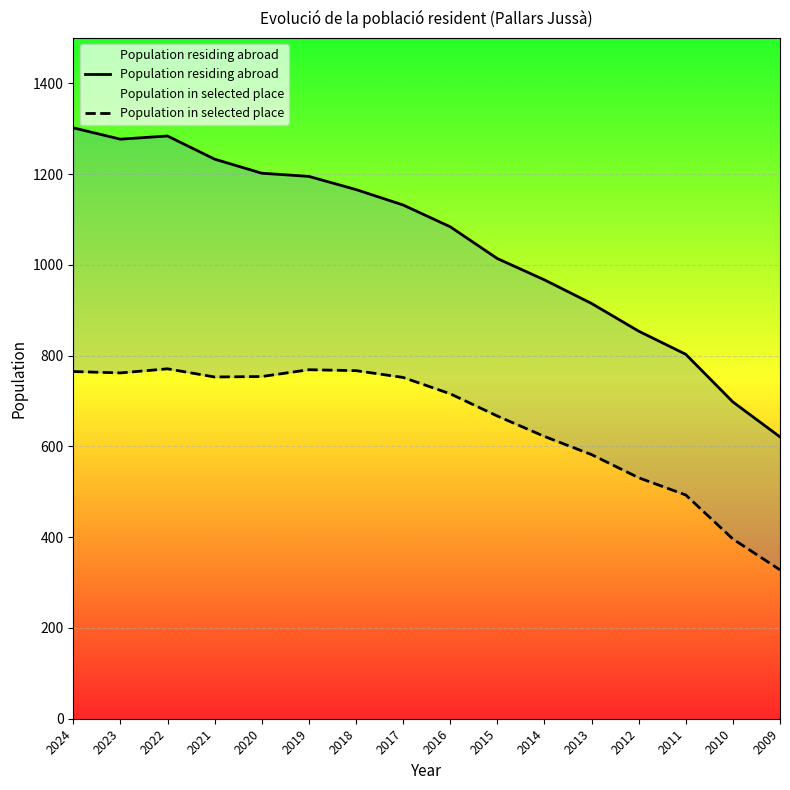

The value of Population residing abroad at 2014 is 967. True or false?

True